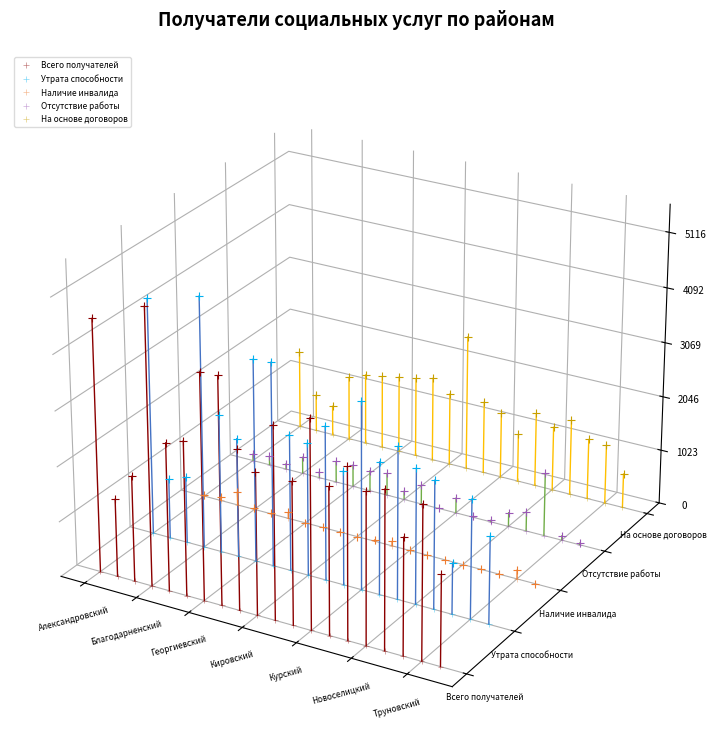

Which series has the widest spread of Y values?

Всего получателей